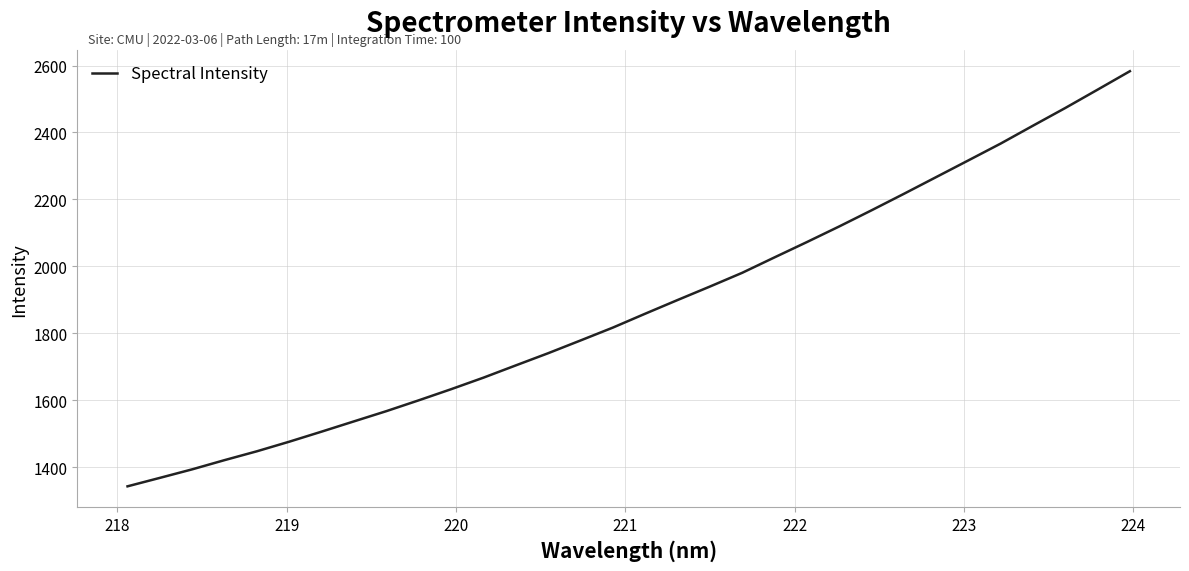

What is the smallest value displayed?

1342.5